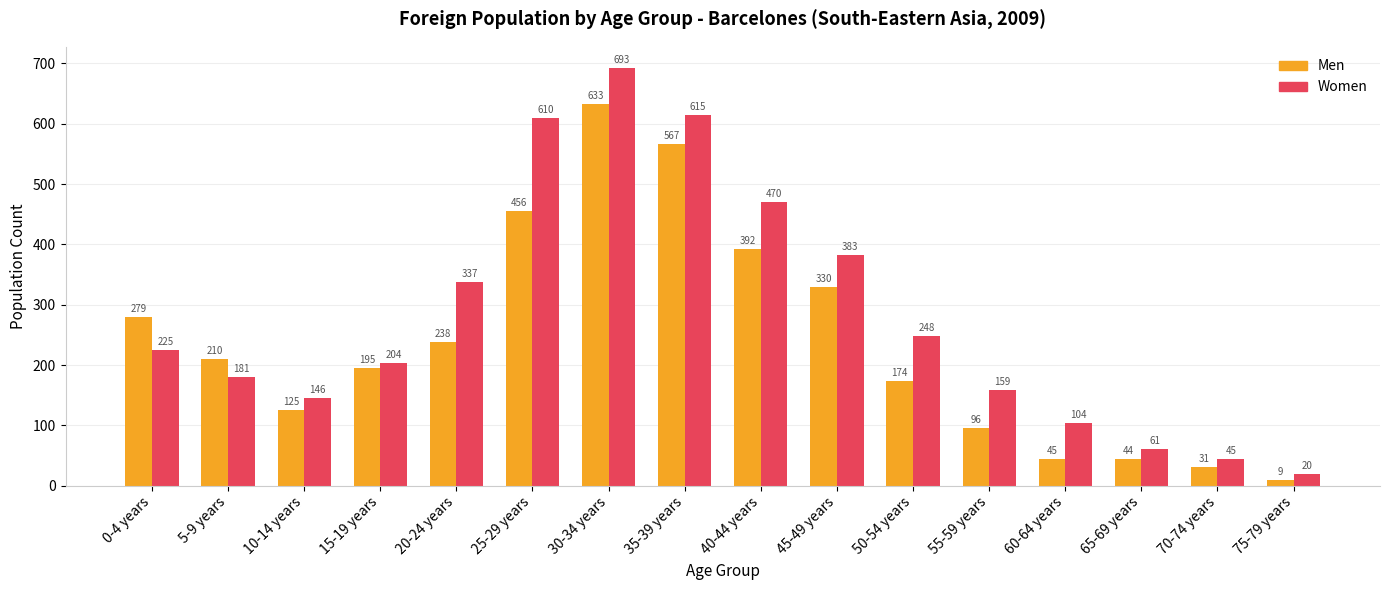

What is the label of the 8th bar from the right?

40-44 years